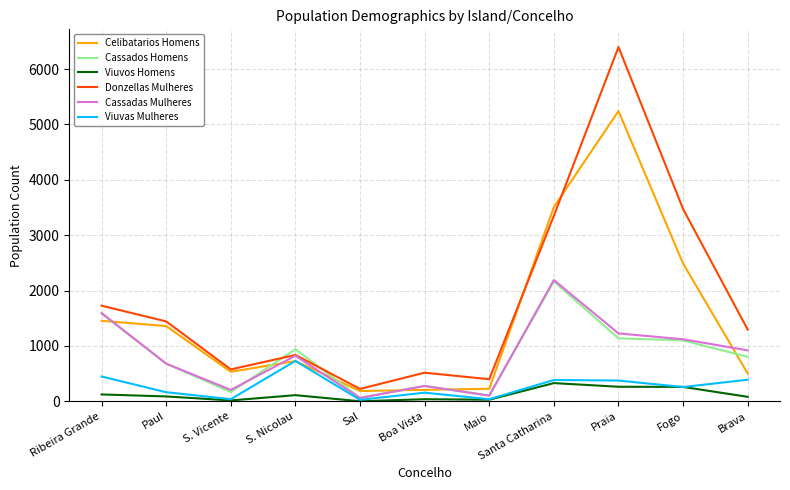

What is the approximate value of Donzellas Mulheres at S. Nicolau, to the nearest 100?

800